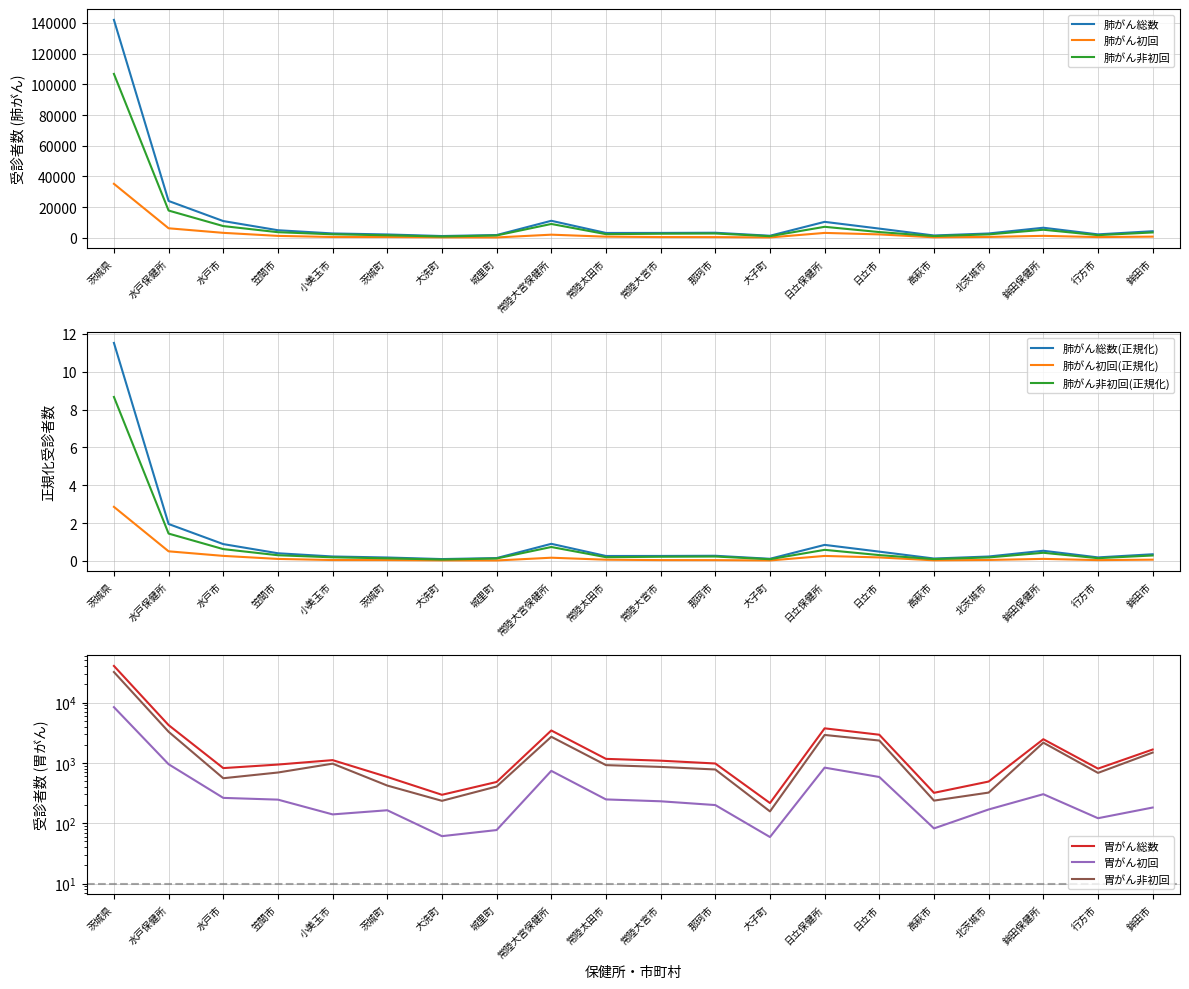

True or false: 肺がん非初回 and 肺がん総数 cross at least once.

False